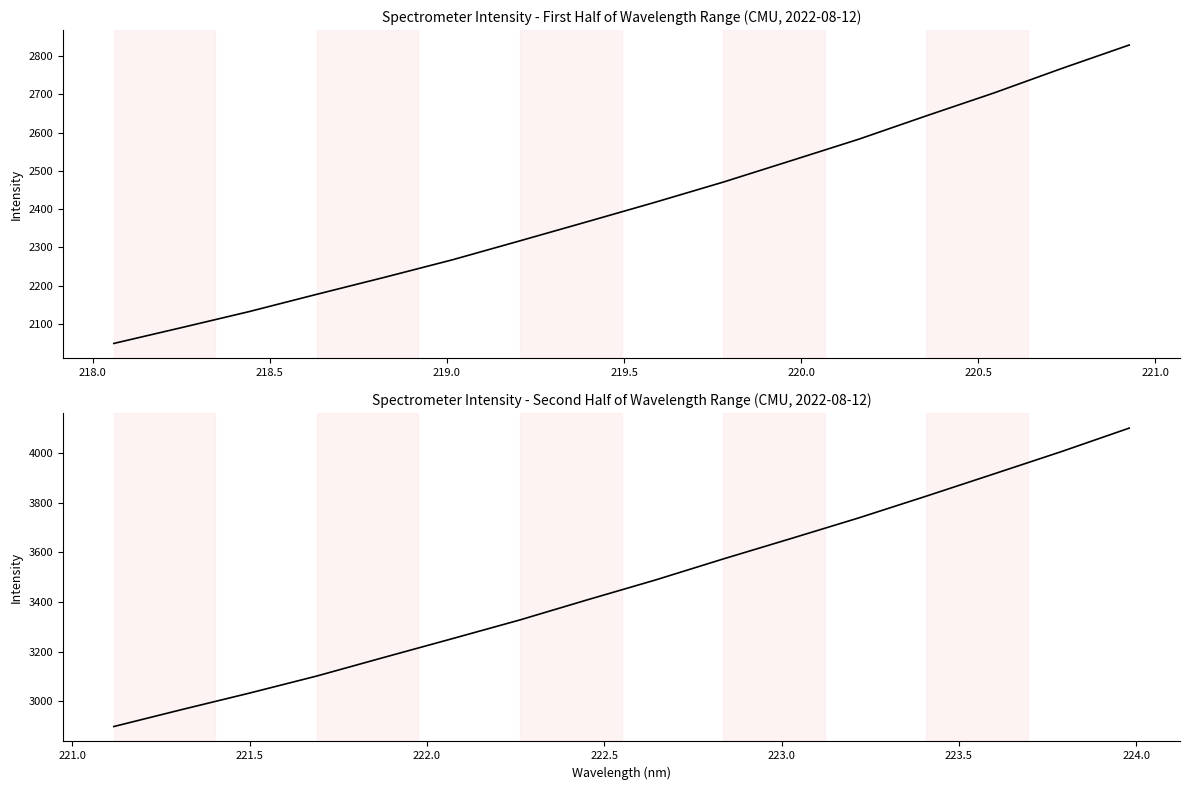

True or false: the data has more than 1 interior local peaks.

False